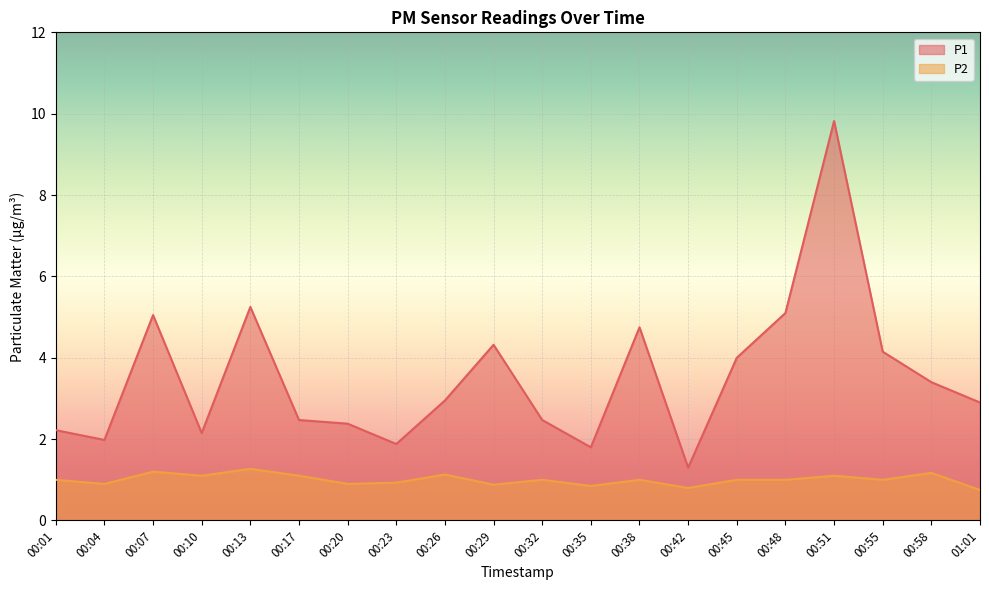

What is the average value of the P1 series?

3.5